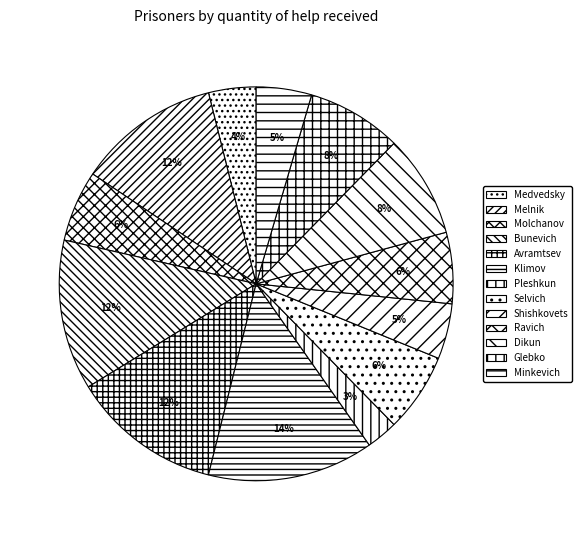

Which slice is the largest?

Klimov